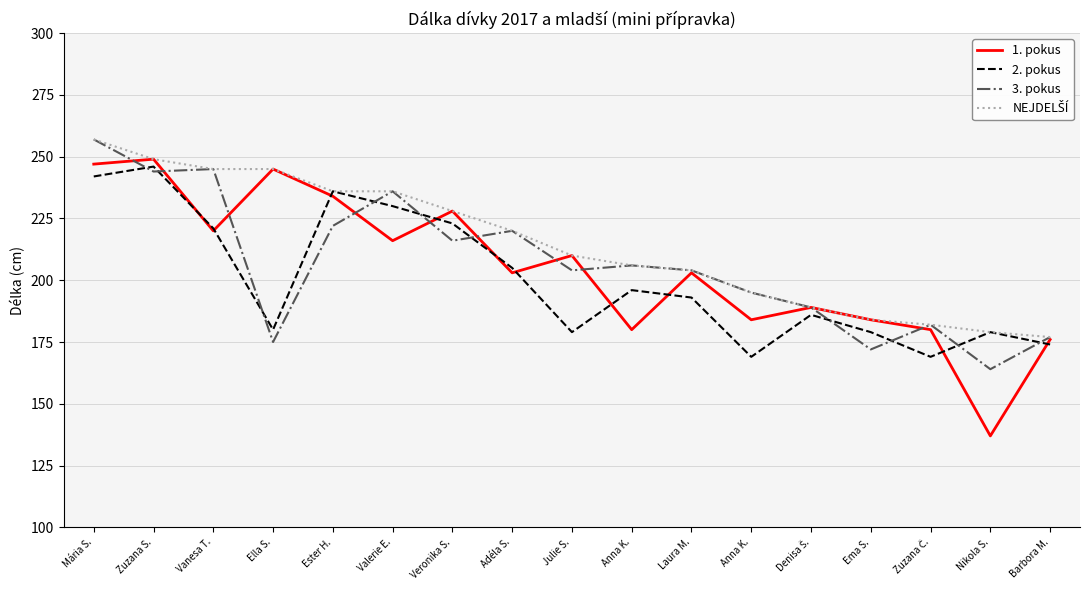

What are all the series names shown in the legend?

1. pokus, 2. pokus, 3. pokus, NEJDELŠÍ